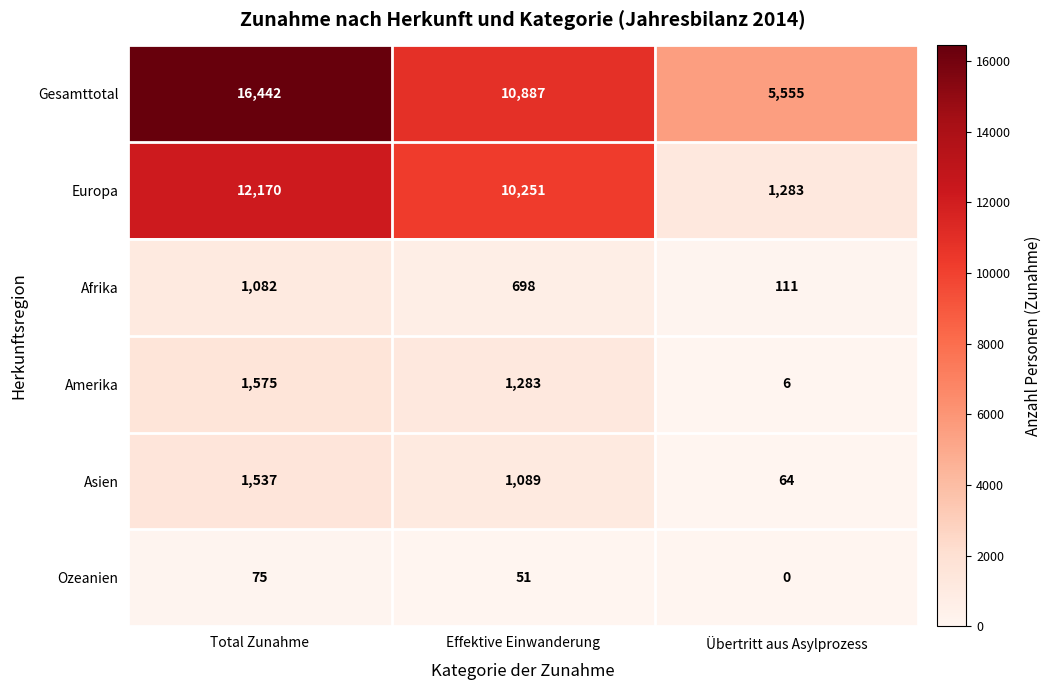

What is the difference between the maximum and second lowest values in the Asien series?

448